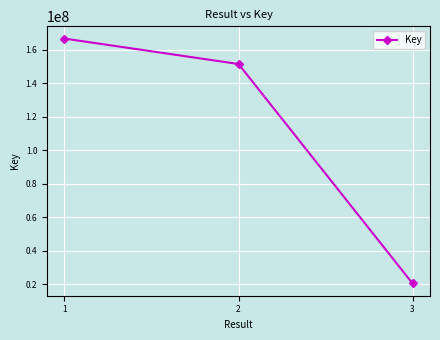

Reading right to left, what are all the values shown in this chart?

3=20378385	2=151499770	1=166684984